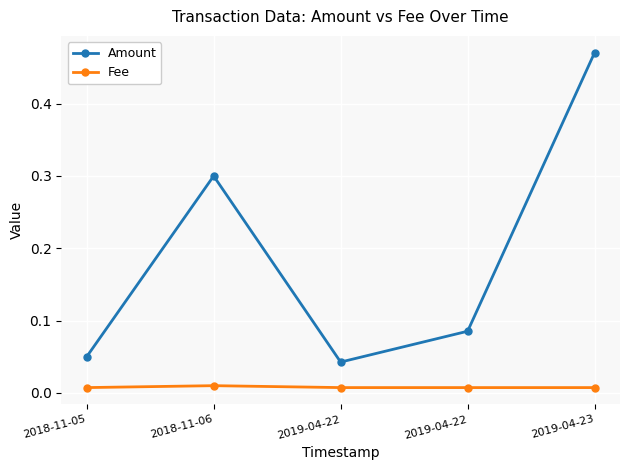

What is the difference between the highest and lowest values at 2019-04-23?

0.5